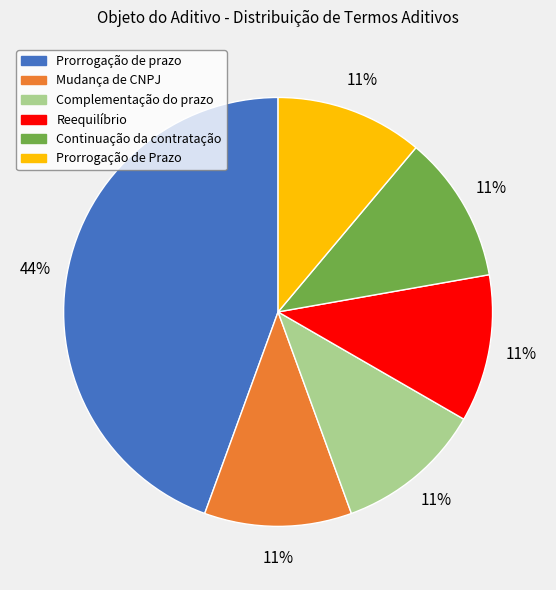

Which slice is the largest?

Prorrogação de prazo